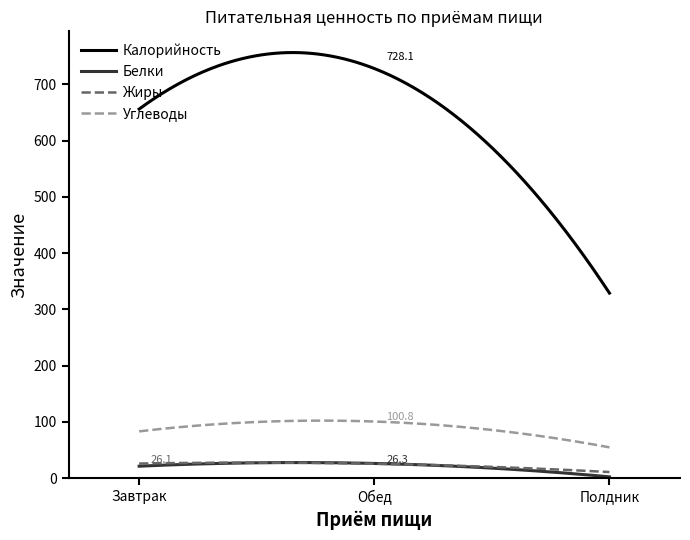

Which series has the widest spread of values?

Калорийность